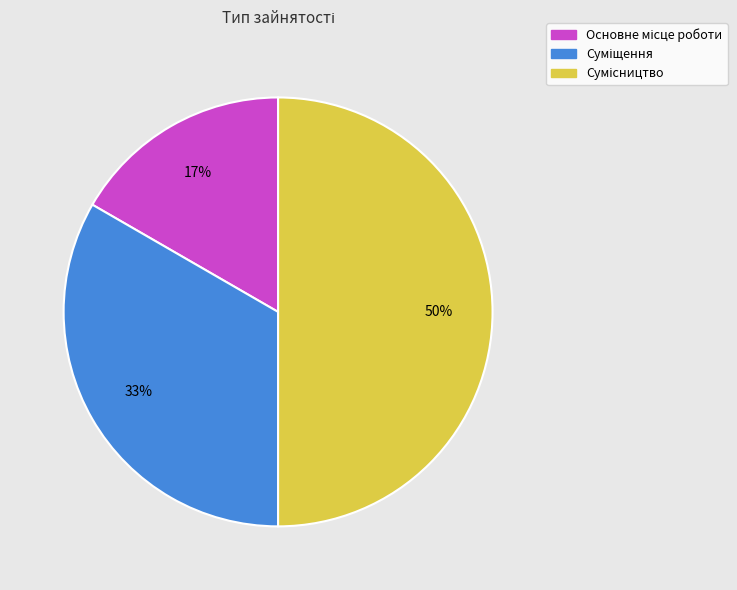

To the nearest percent, what is the average slice percentage?

33%